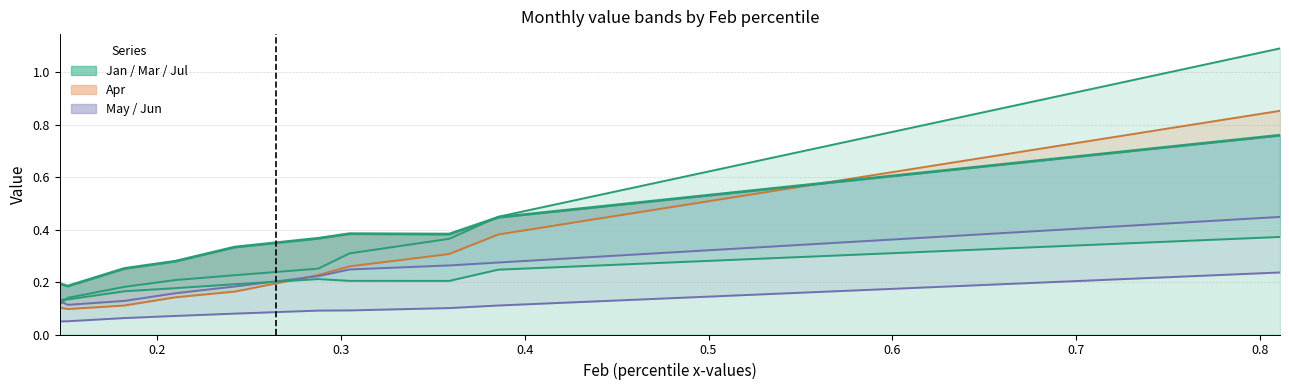

What is the approximate value of Jan at pct35?

0.3